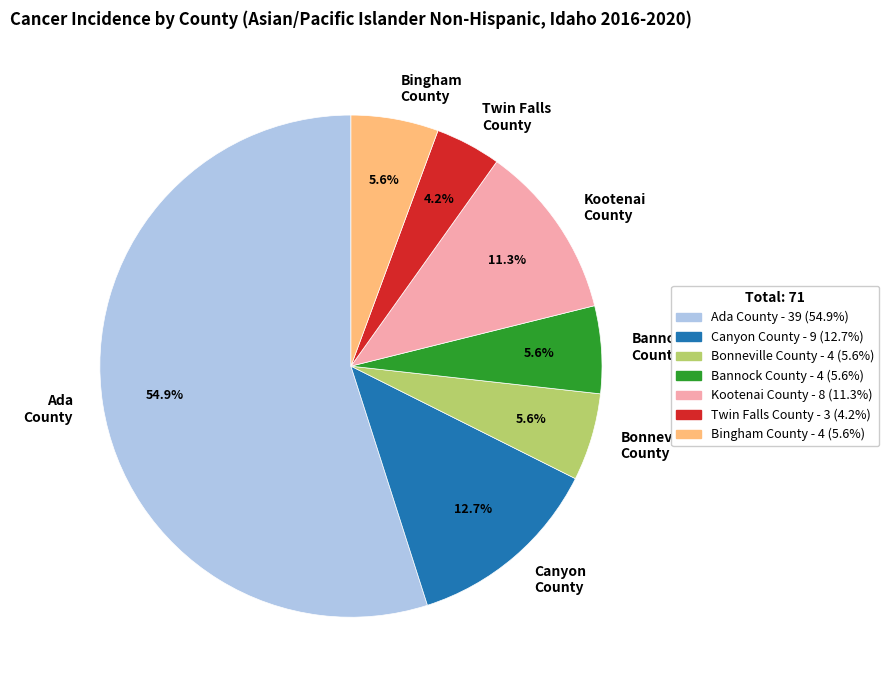

Which has a higher value, Ada County or Bannock County?

Ada County